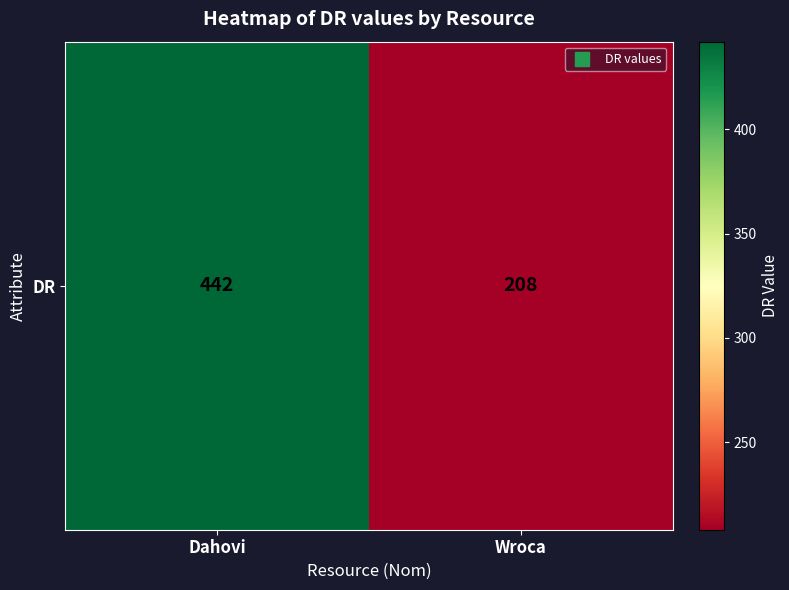

What is the average value?

325